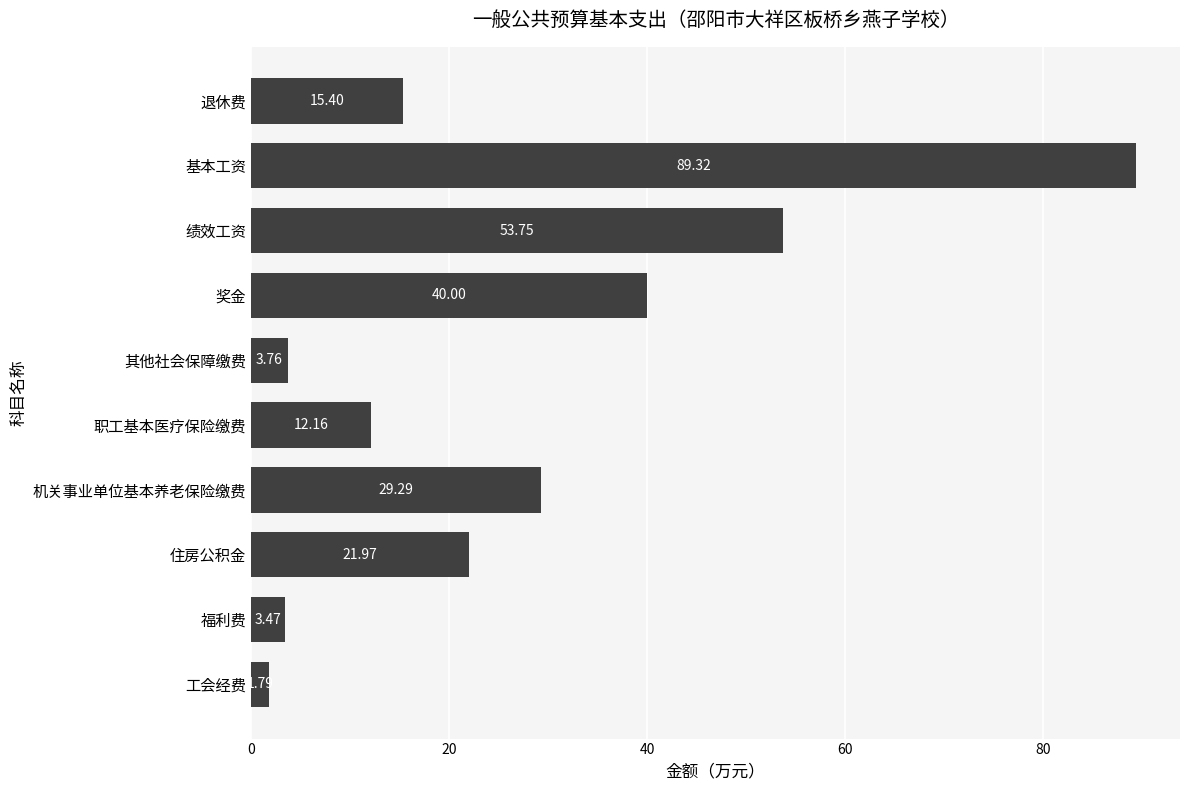

What is the change in value from 退休费 to 绩效工资?

+38.4